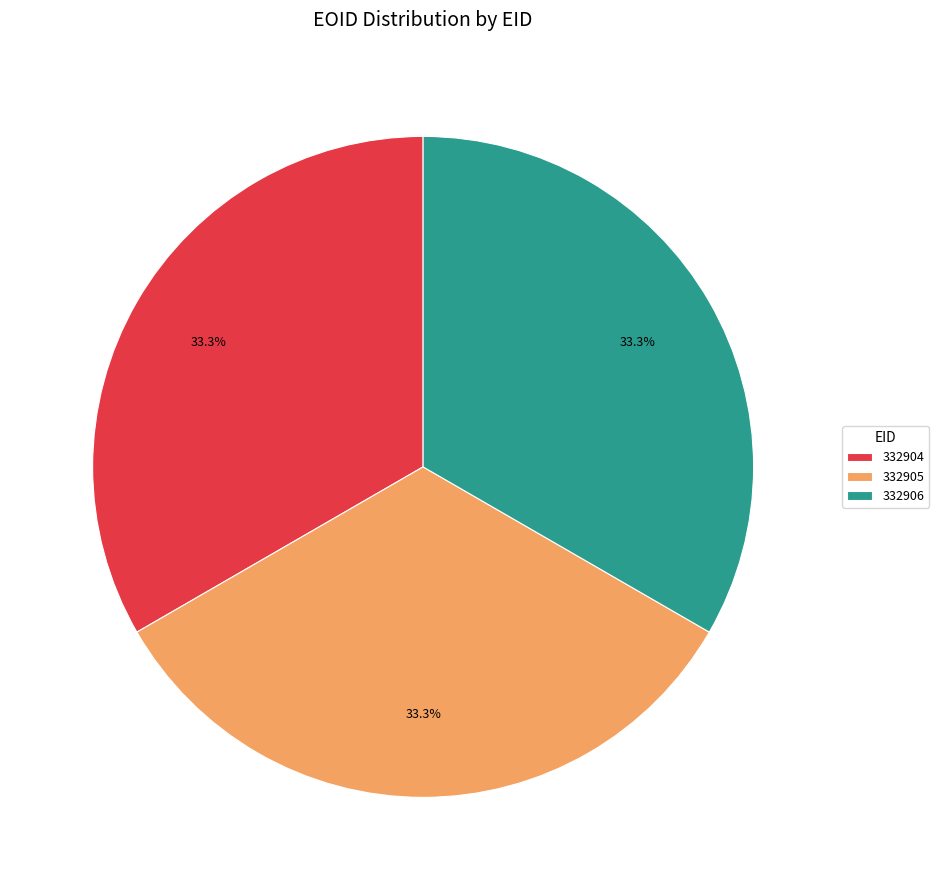

How many slices are in this pie chart?

3